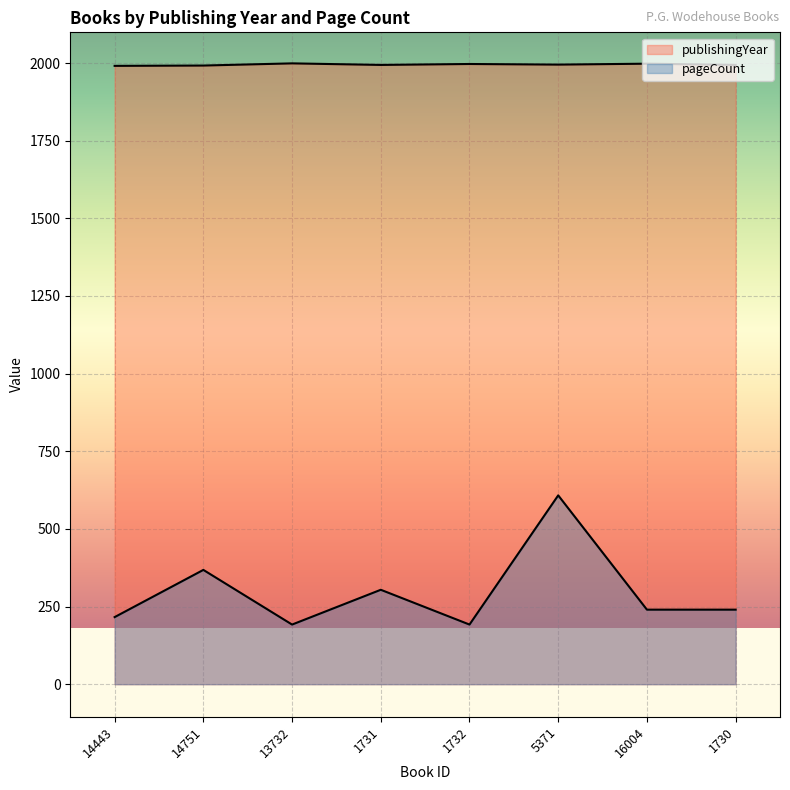

At which label is publishingYear closest to 1995?

5371